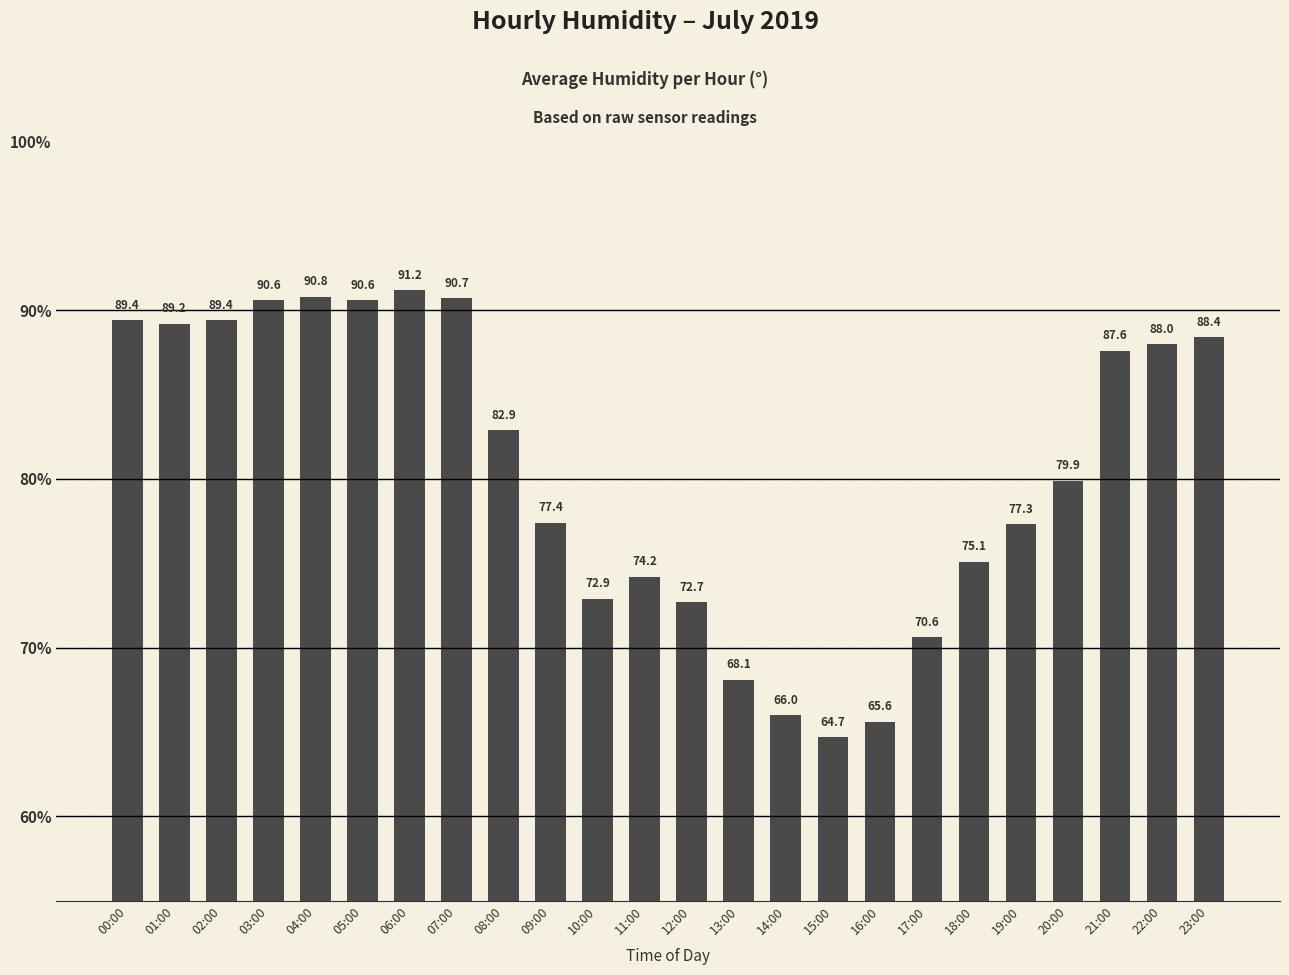

How many bars are there in total?

24